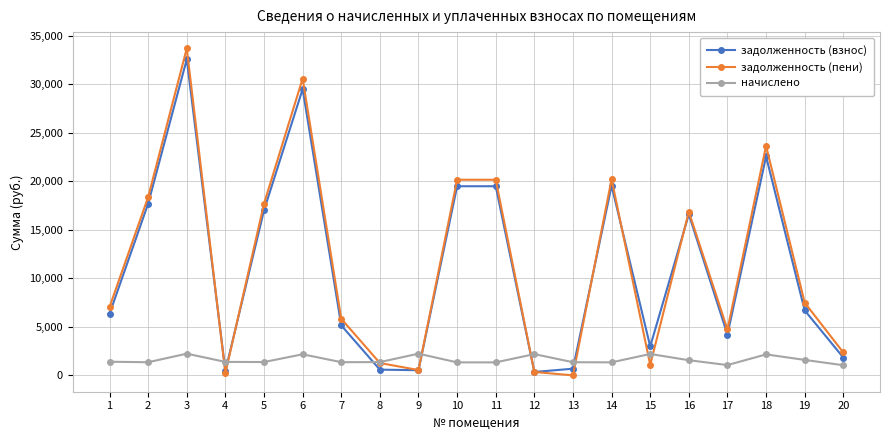

What is the value of the начислено point at the 1st from the left?

1406.6